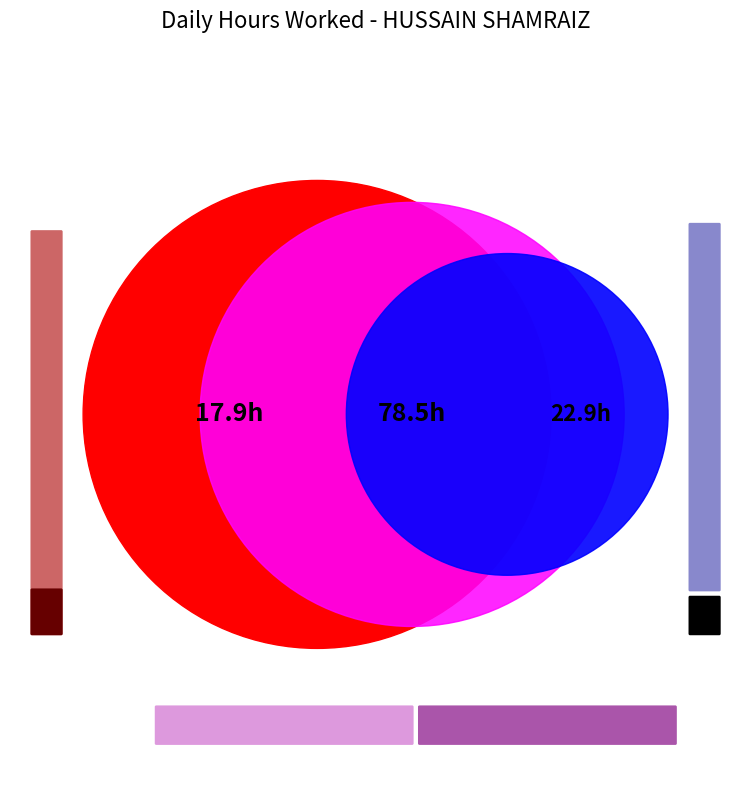

What percentage is NOT represented by 10?

93.2%